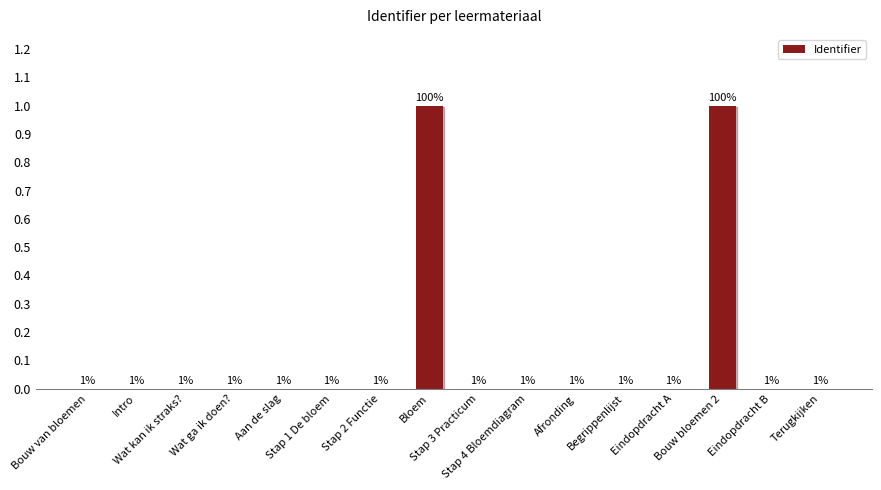

What is the sum of all values?

2.0